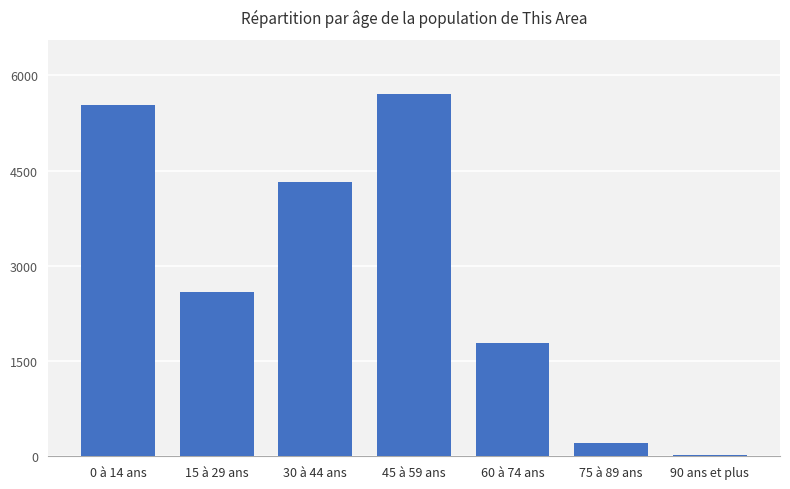

Reading left to right, what are all the values shown in this chart?

0 à 14 ans=5534	15 à 29 ans=2584	30 à 44 ans=4327	45 à 59 ans=5705	60 à 74 ans=1780	75 à 89 ans=202	90 ans et plus=22